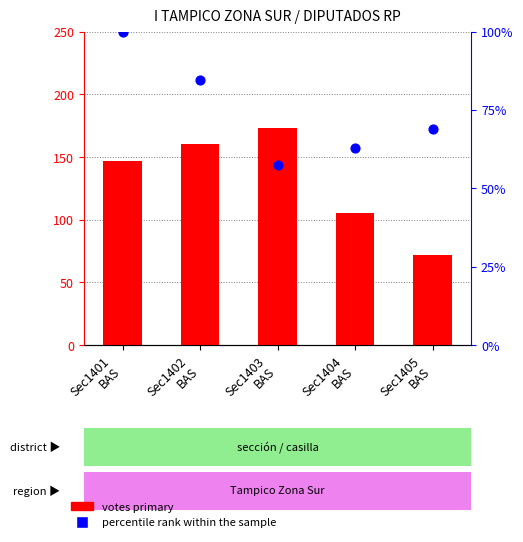

Is the value of votes primary at Sec1402
BAS greater than the value of percentile rank within the sample at Sec1401
BAS?

Yes